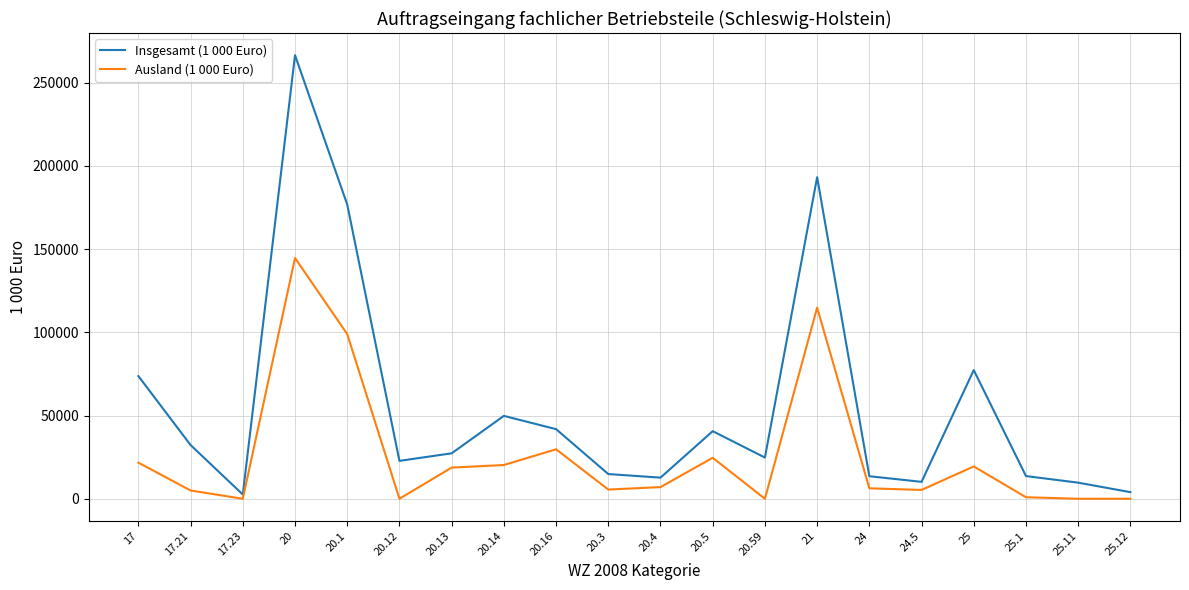

True or false: Ausland (1 000 Euro) and Insgesamt (1 000 Euro) intersect in this chart.

False